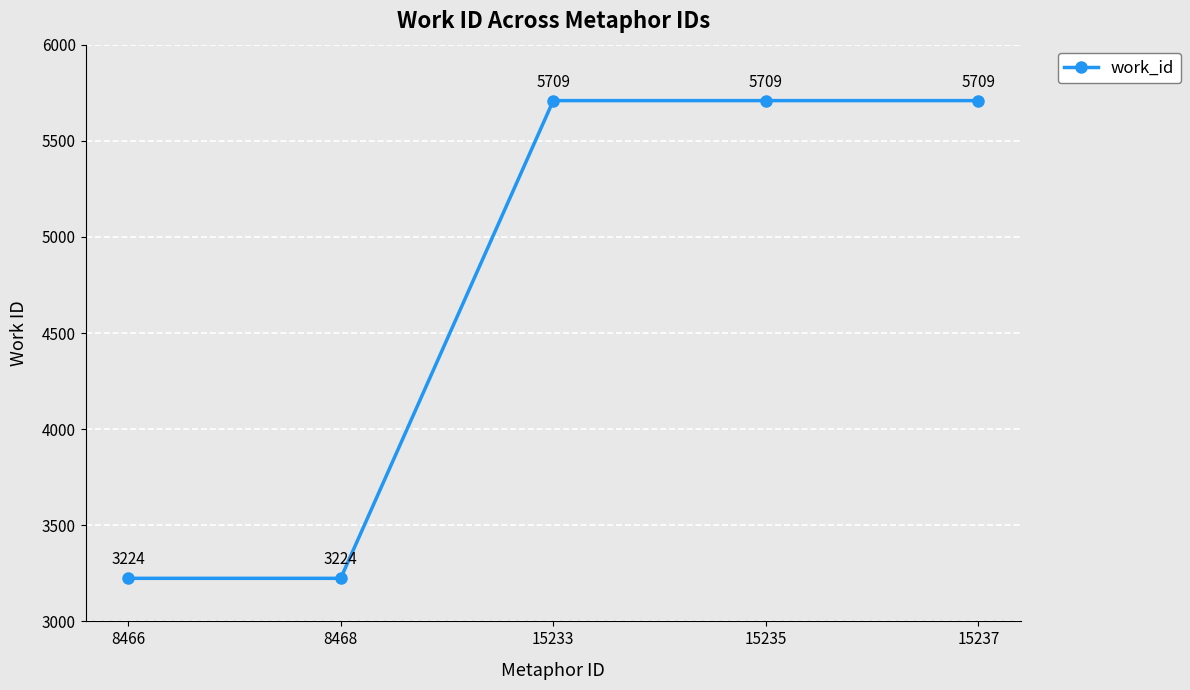

How many values are between 3224 and 5709?

5